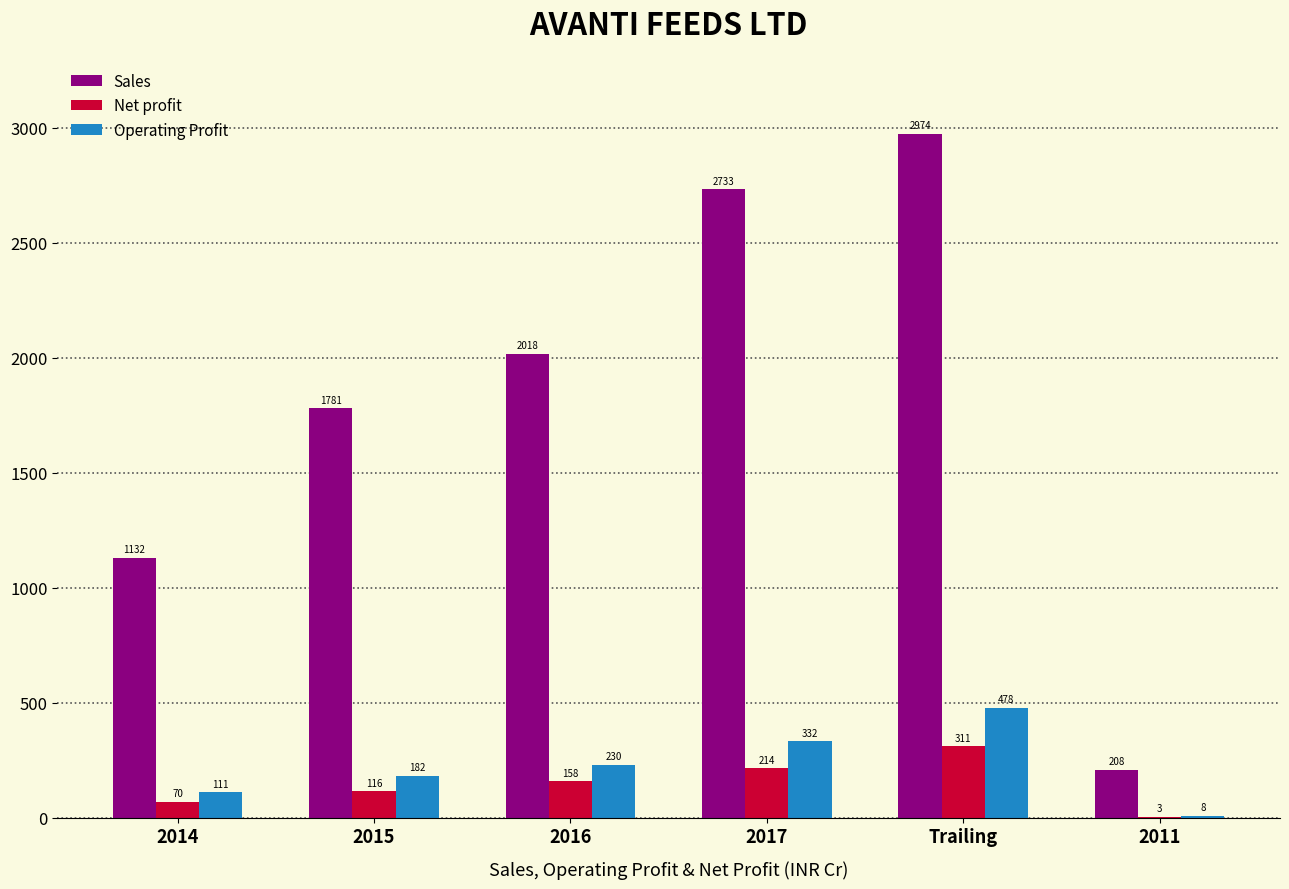

Between 2015 and 2016, which series saw the biggest shift?

Sales